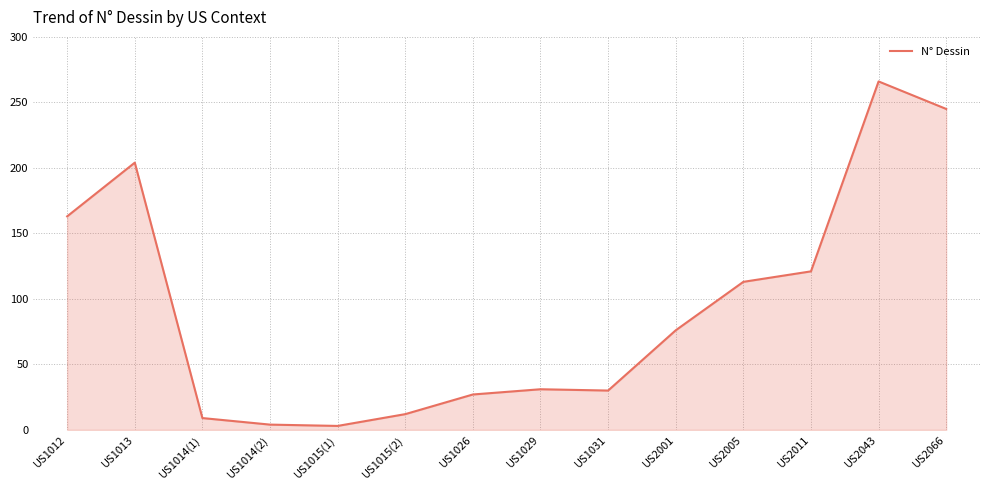

Where is the data nearest to the value 134?

US2011